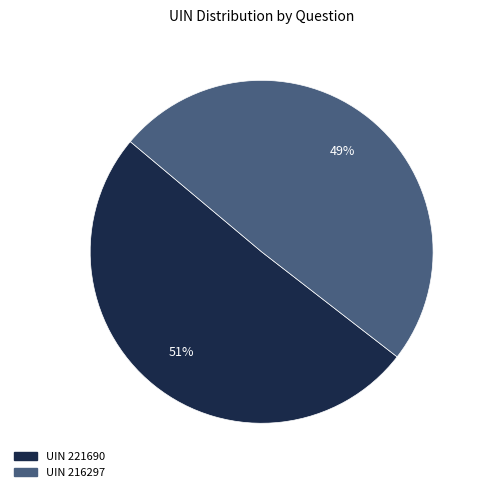

To the nearest percent, what is the average slice percentage?

50%